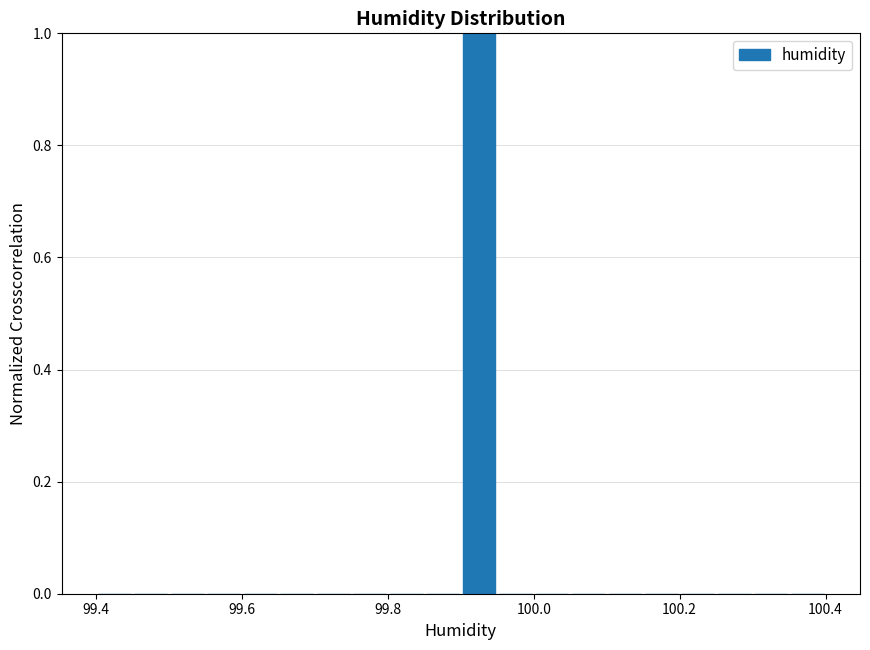

Around what value on the x-axis is the tallest bar? Give the approximate position of its centre, as read against the axis.

99.92